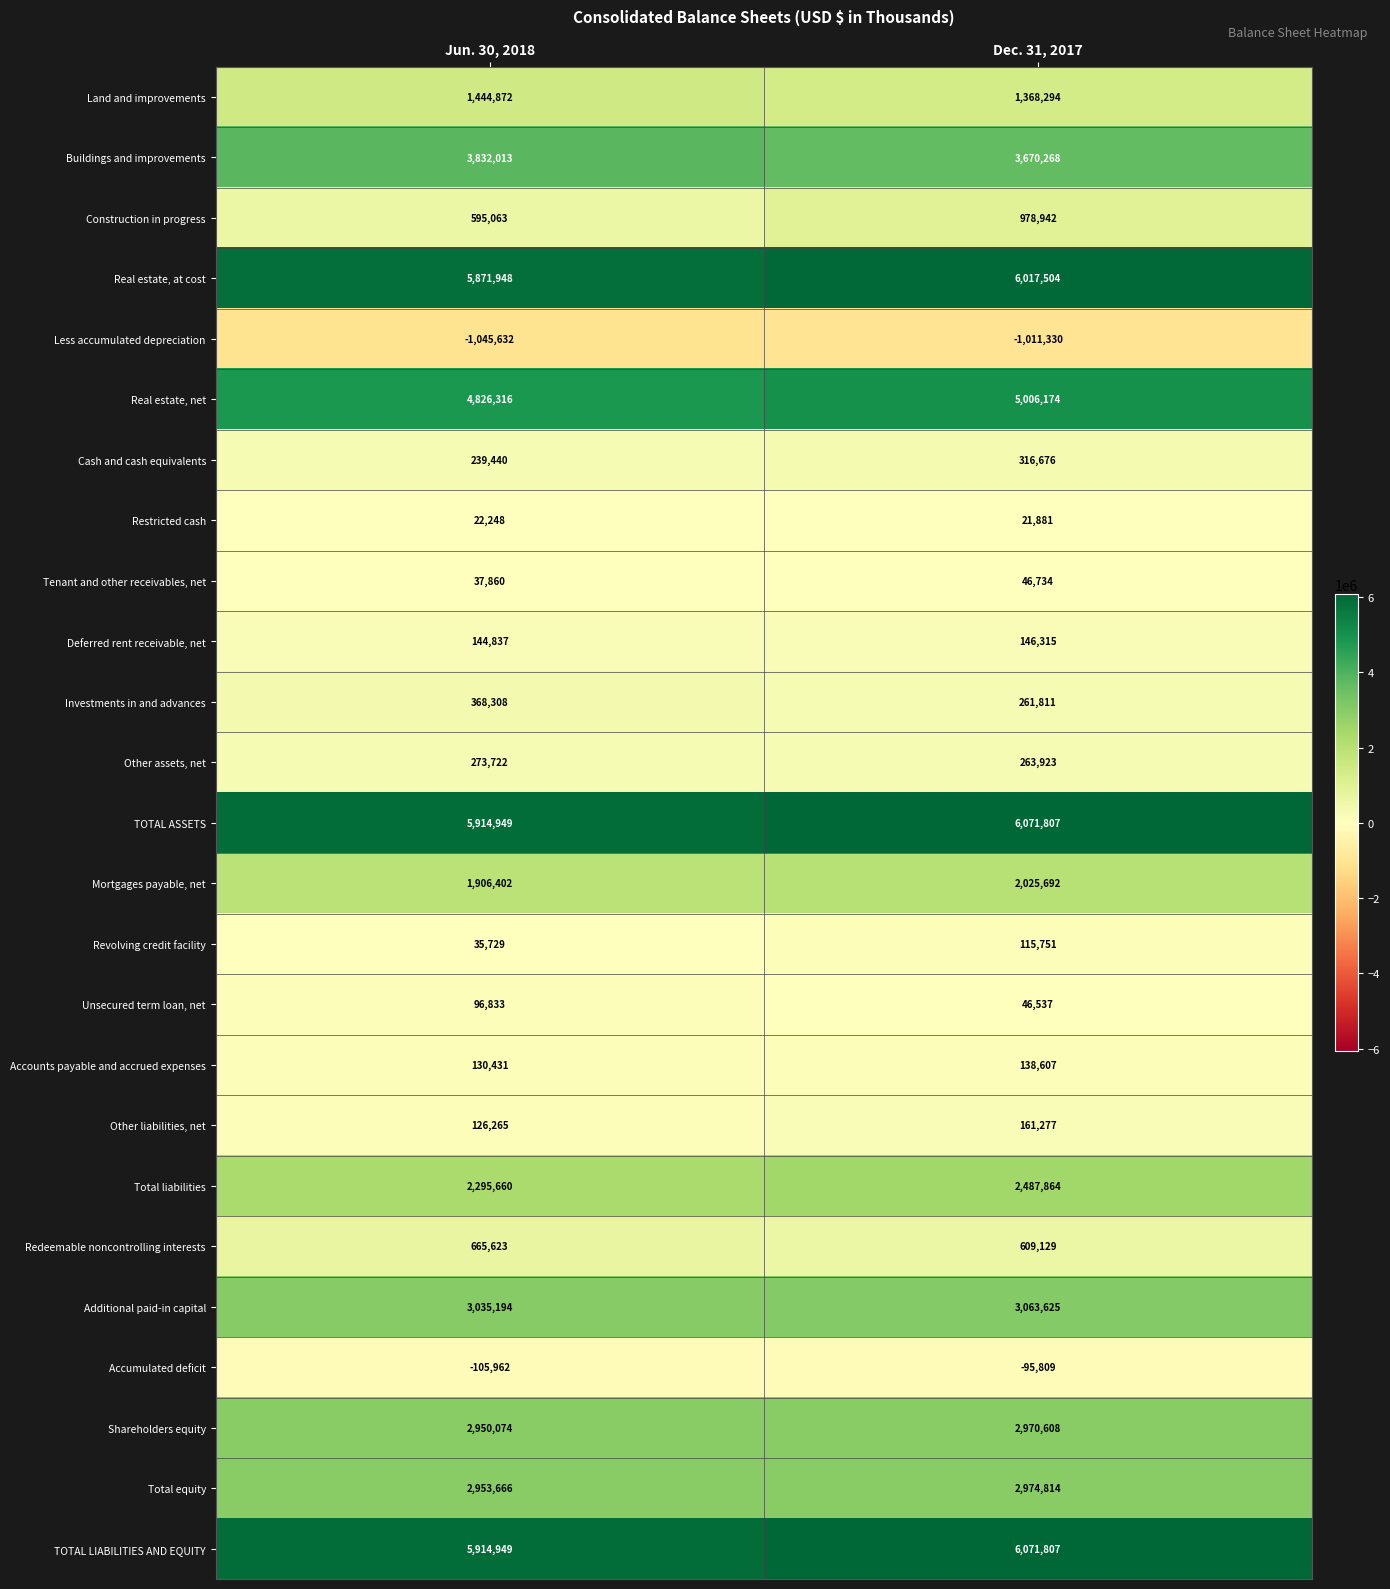

What value does the Accumulated deficit series have at Jun. 30, 2018, to the nearest 10?

-105960